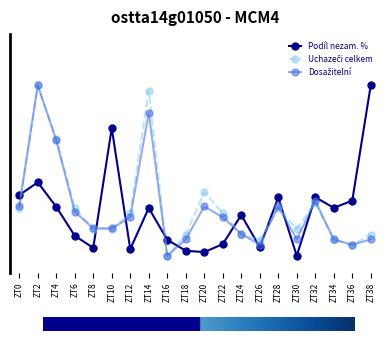

Which series has the largest total across all categories?

Uchazeči celkem